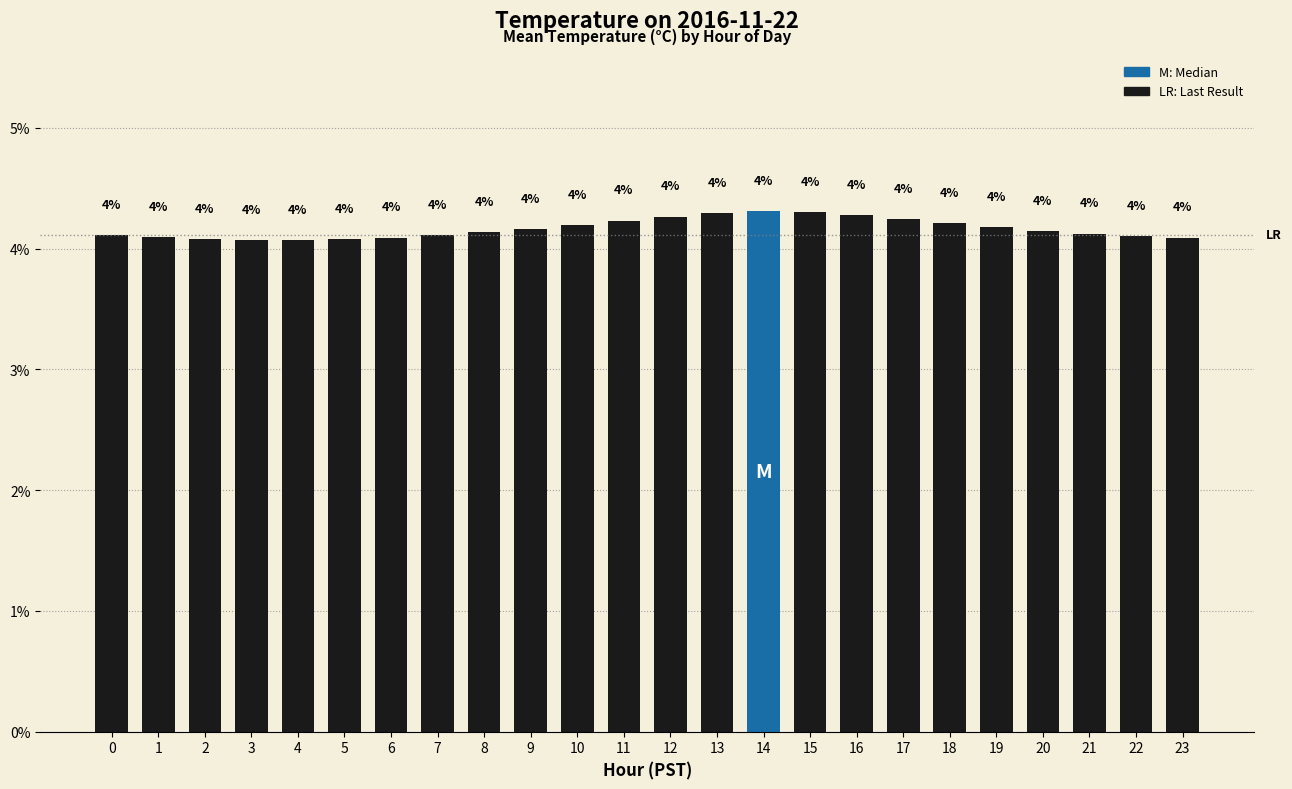

Does the chart contain any negative values?

No